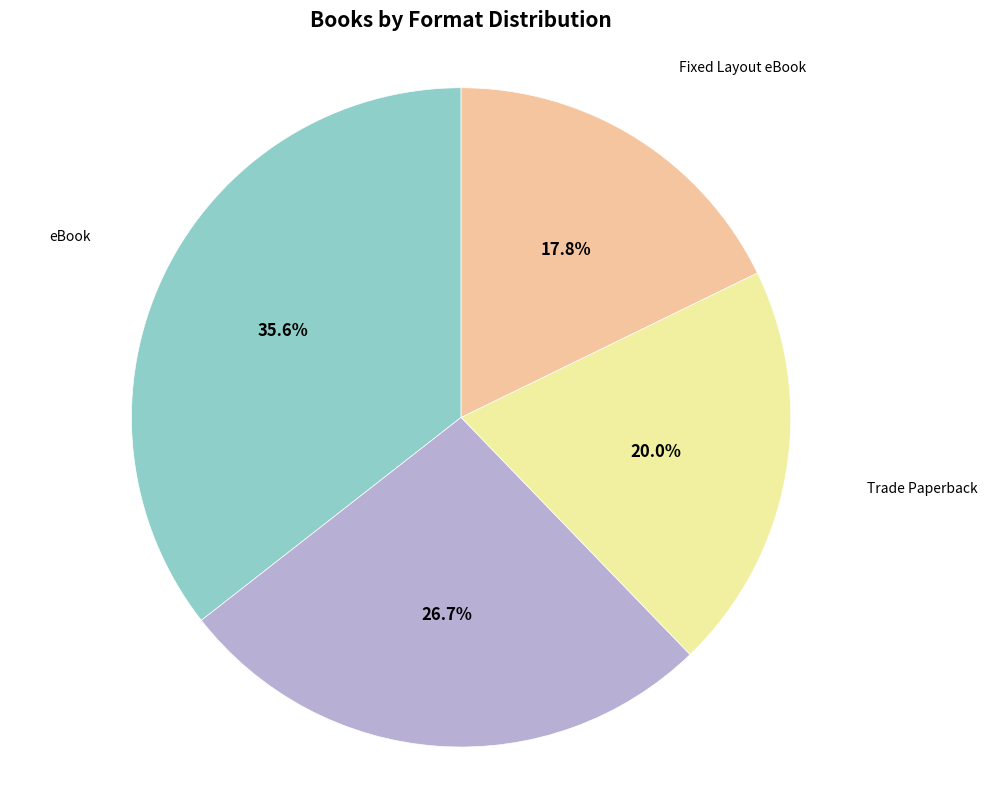

Which category has the biggest portion of the pie?

eBook